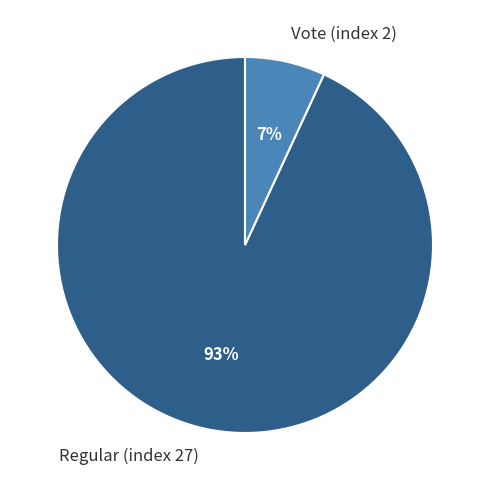

Combined, do Regular (index 27) and Vote (index 2) account for over 50%?

Yes